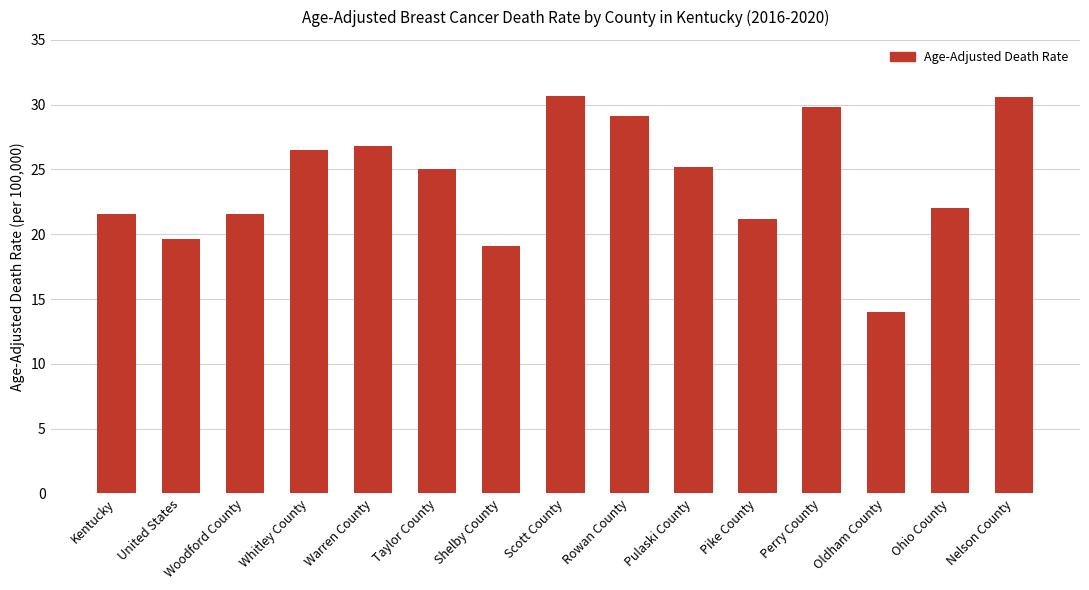

What is the label of the 4th bar from the right?

Perry County